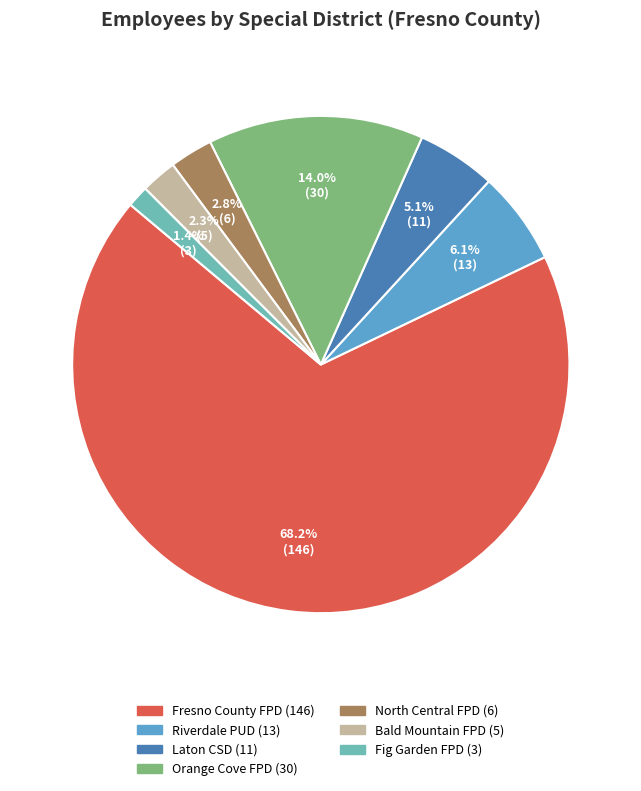

What is the largest slice in the pie chart?

Fresno County Fire Protection District